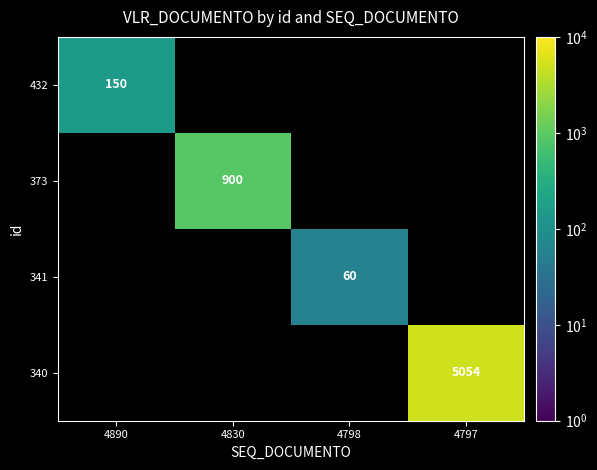

The 373 series shows 900 at 4830. True or false?

True